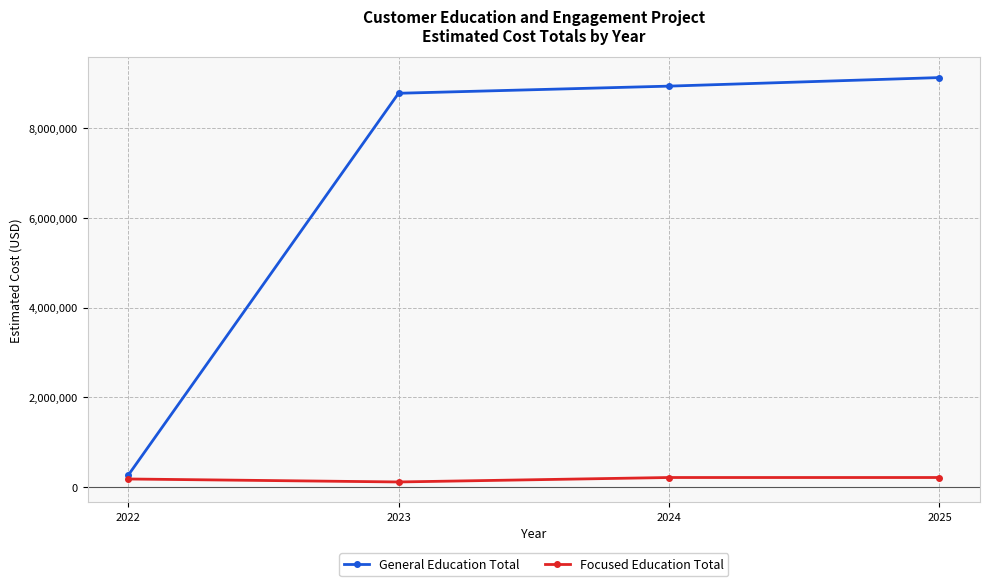

How many Focused Education Total values are between 170100 and 203100?

3